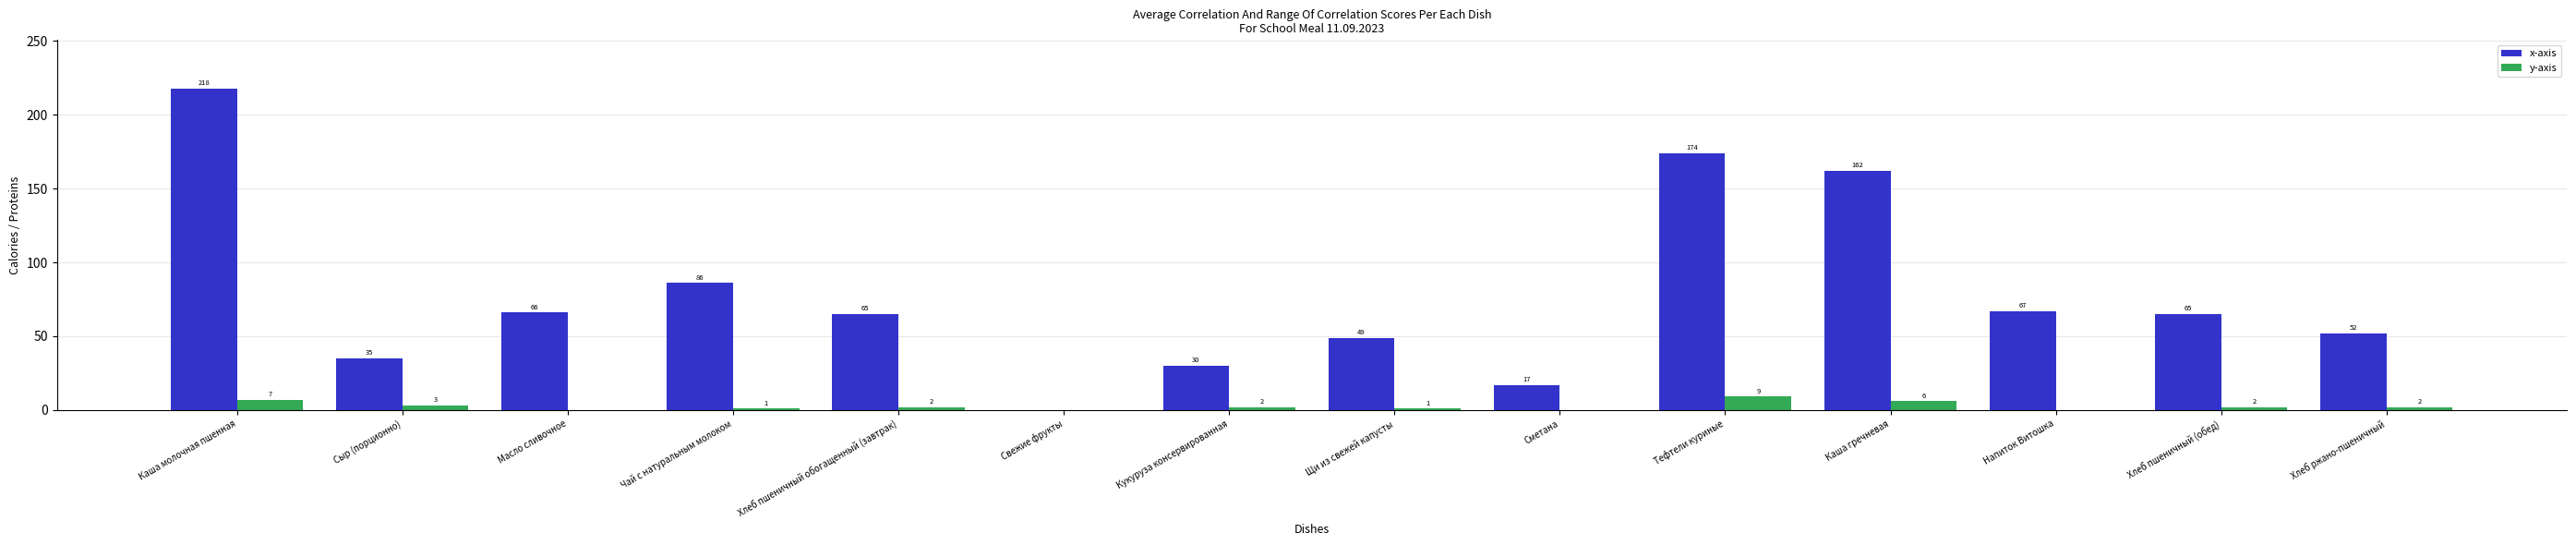

Which series has the largest total across all categories?

x-axis